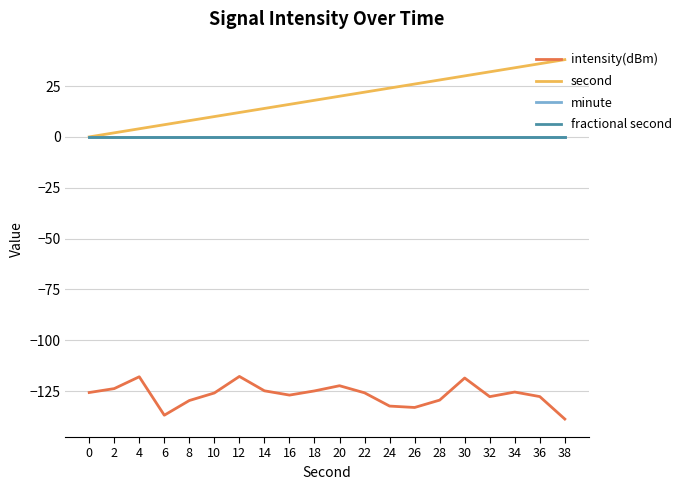

At which category is the sum across all series the highest?

30